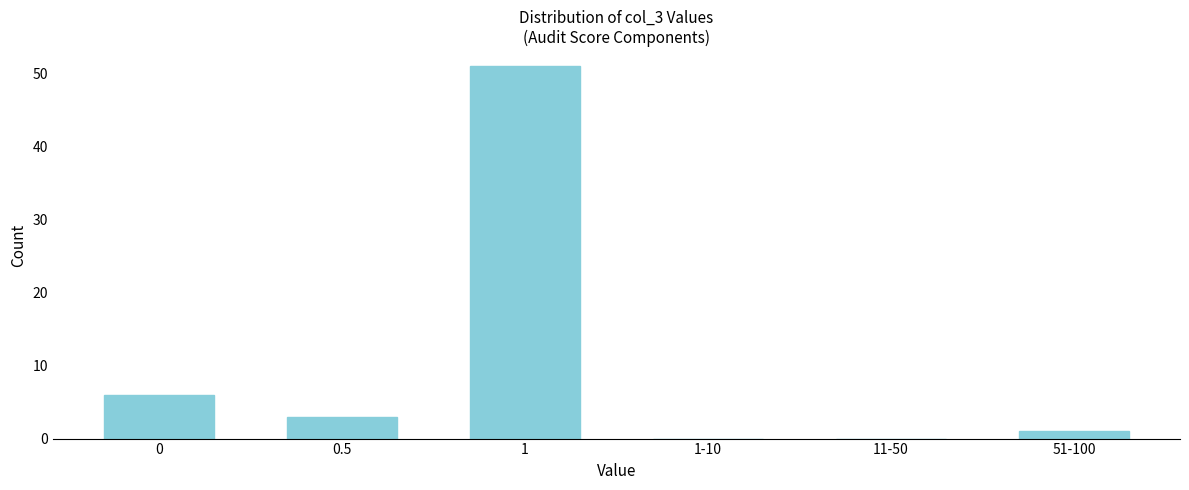

Reading left to right, extract all data points from this chart.

0=6	0.5=3	1=51	1-10=0	11-50=0	51-100=1